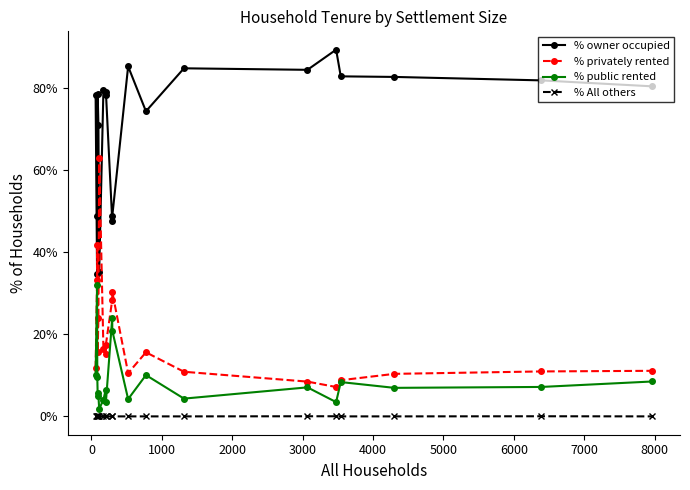

True or false: % public rented has more than 2 points higher than both neighbors.

True